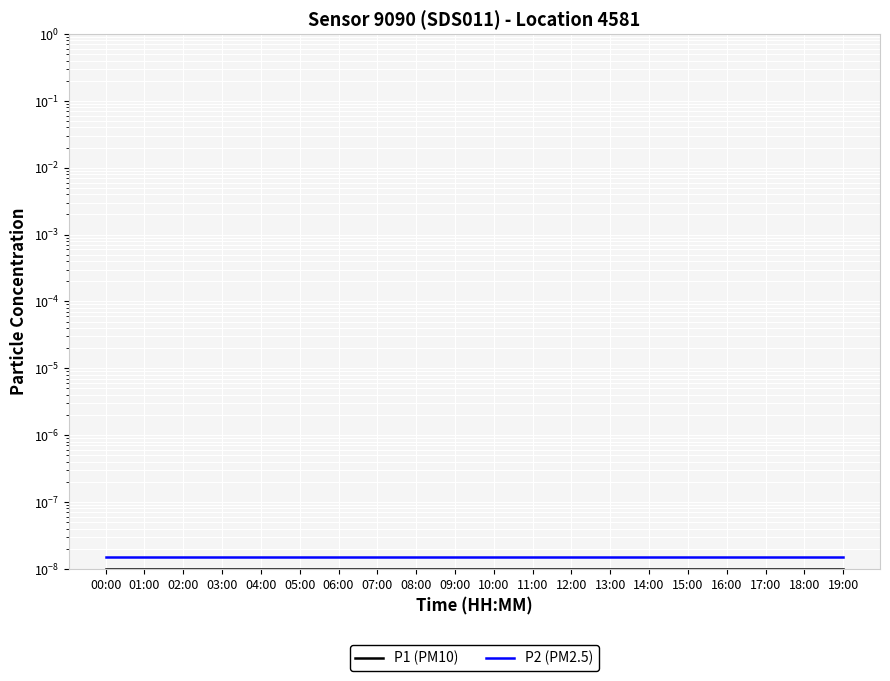

True or false: P2 (PM2.5) and P1 (PM10) cross at least once.

False